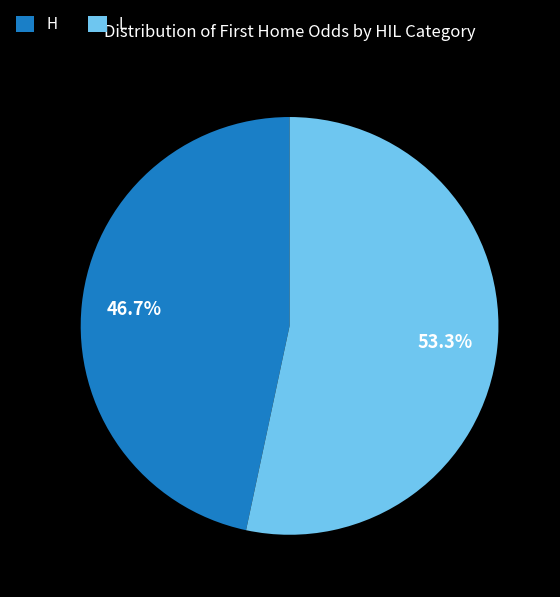

To the nearest percent, what is the combined percentage of L and H?

100%